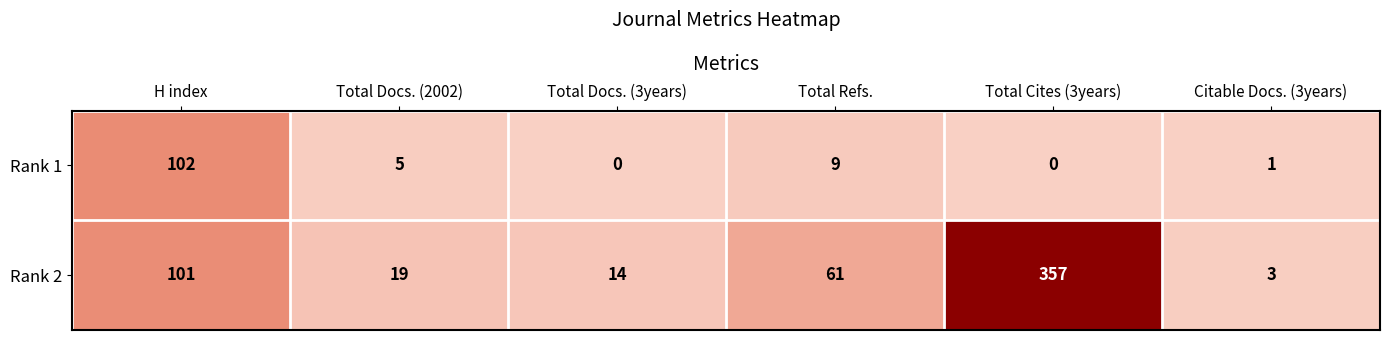

Rank the categories by Rank 2 value from lowest to highest.

Citable Docs. (3years), Total Docs. (3years), Total Docs. (2002), Total Refs., H index, Total Cites (3years)